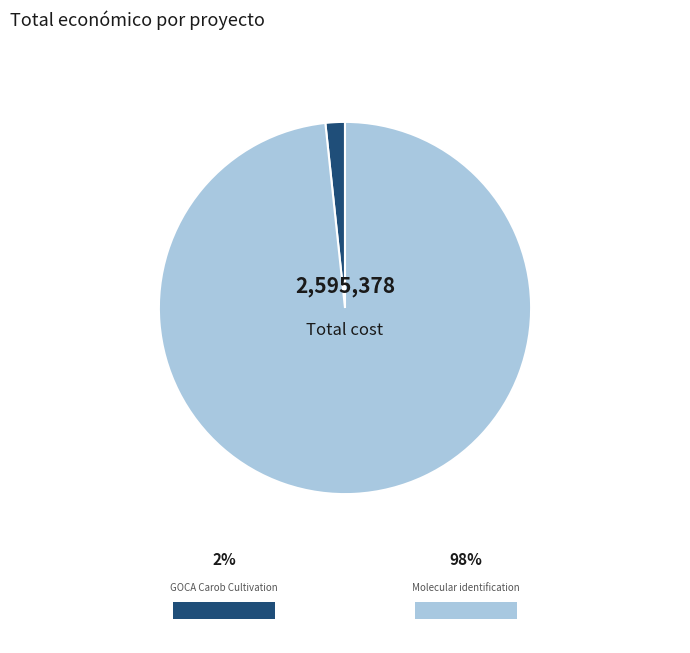

Is there a majority slice in this chart?

Yes